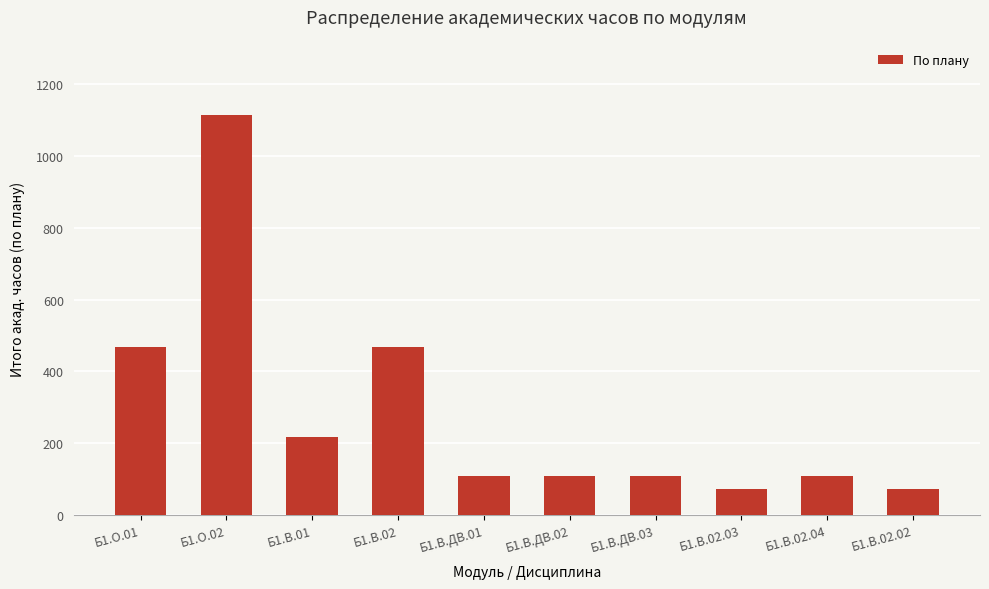

What is the label of the 10th bar from the right?

Б1.О.01